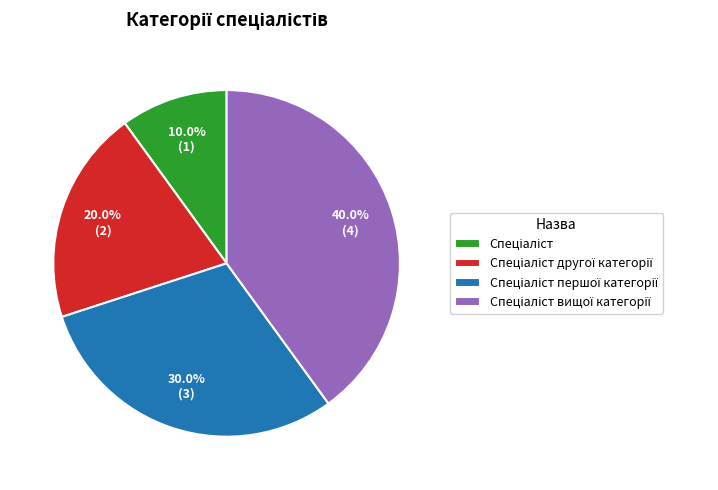

Is there any slice that represents more than half of the pie?

No